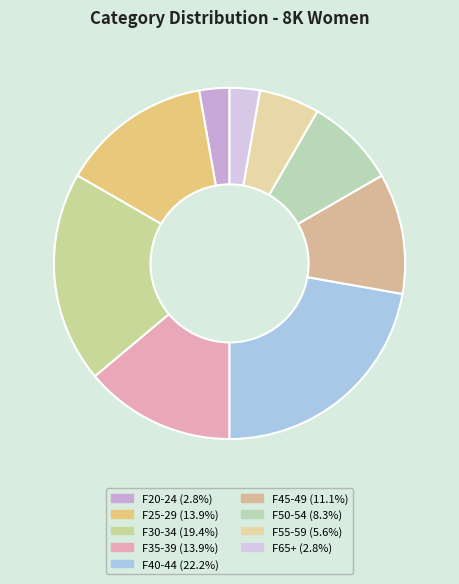

Is F65+ the majority of the pie?

No